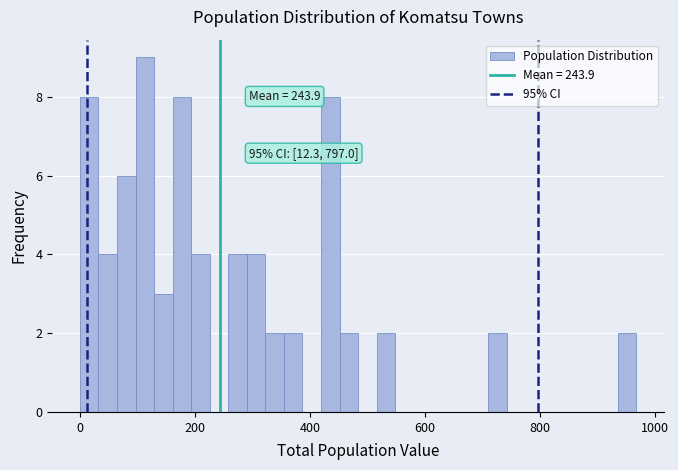

Around what value on the x-axis is the tallest bar? Give the approximate position of its centre, as read against the axis.

120